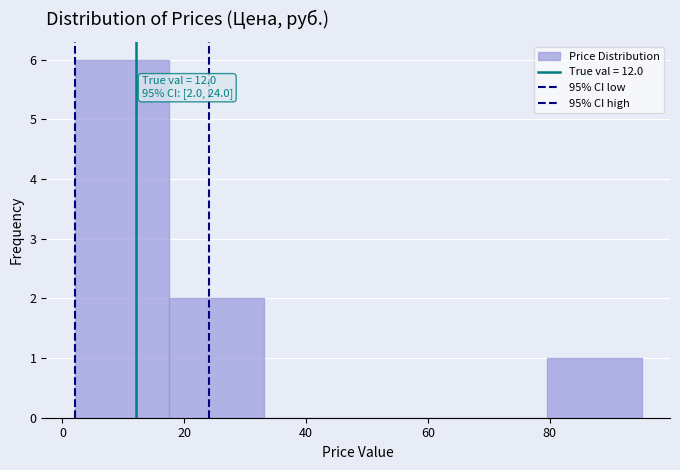

Over which range of the x-axis is the bar tallest?

2 to 18